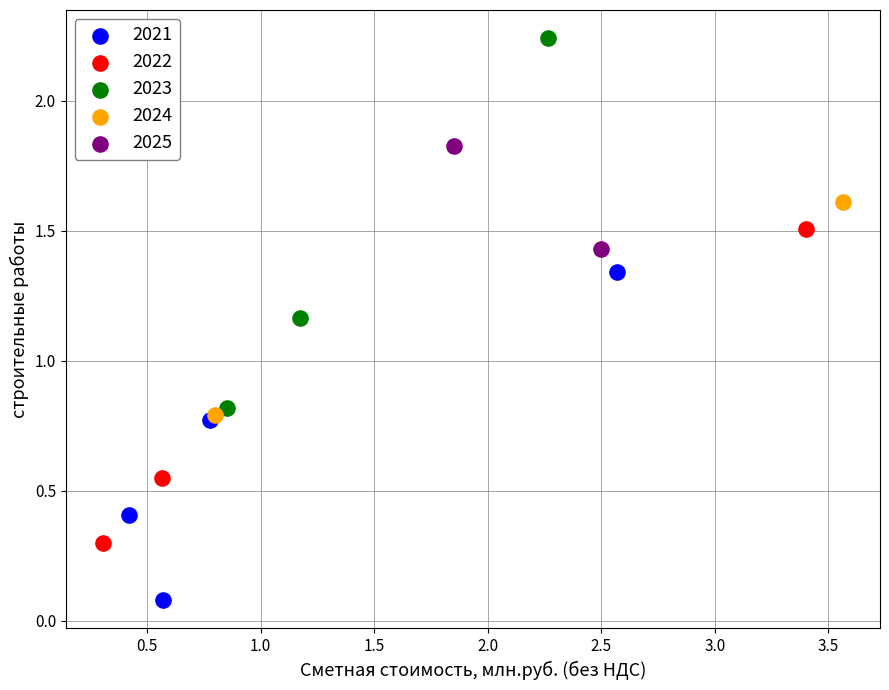

What are all the series names shown in the legend?

2021, 2022, 2023, 2024, 2025